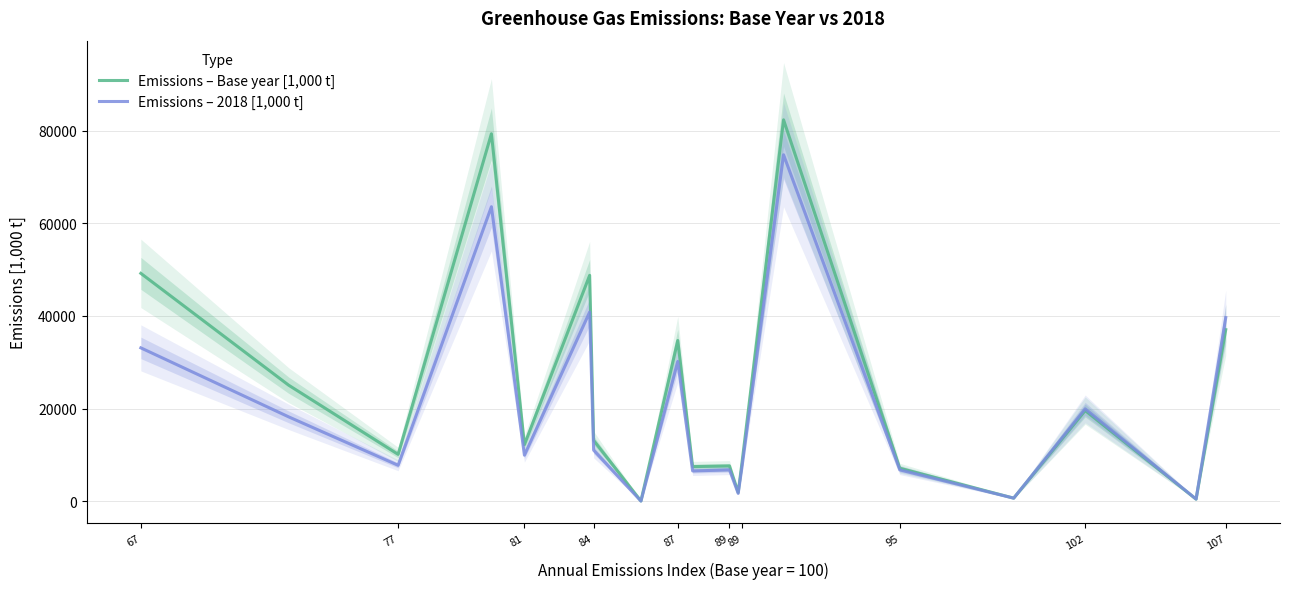

What is the highest value of the Emissions – Base year [1,000 t] series?

82311.9